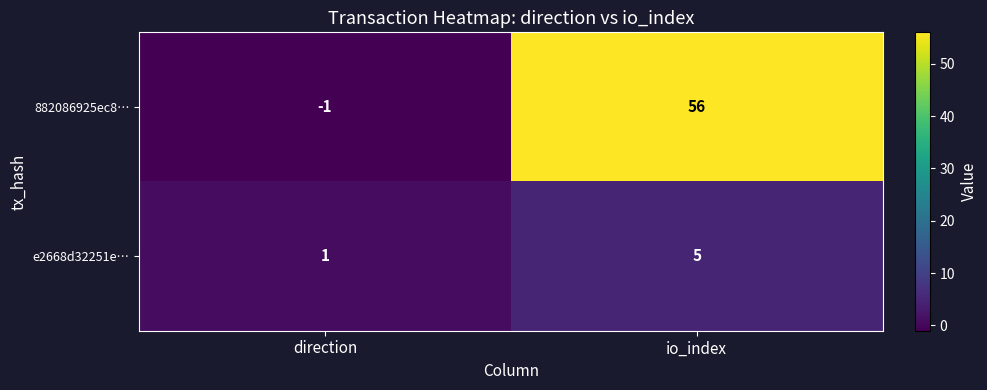

What is the approximate value of e2668d32251e… at io_index?

5